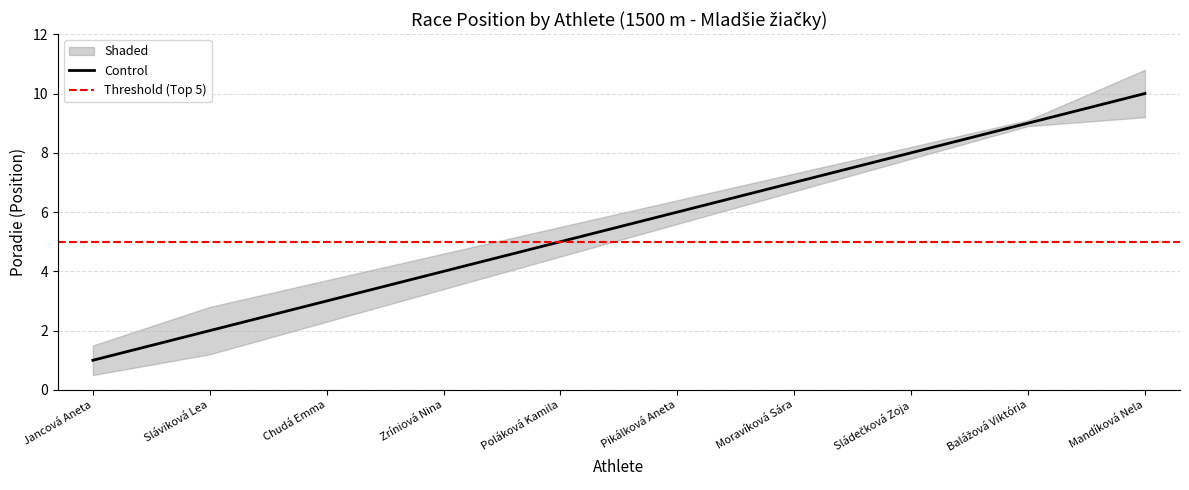

Read the Control value at Chudá Emma.

3